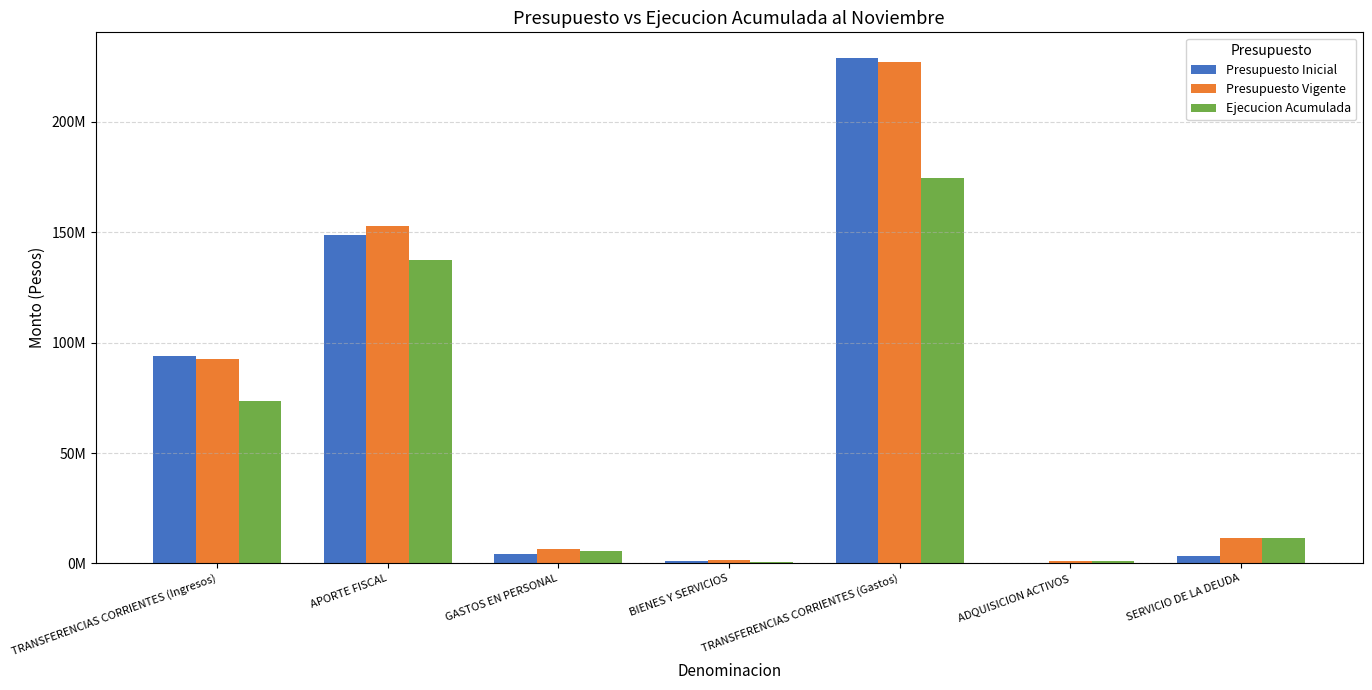

Reading left to right, transcribe all the data shown in this chart.

Presupuesto Inicial: 94167154	148898061	4368155	1272316	229167344	105401	3132884
Presupuesto Vigente: 92469286	152728076	6356858	1652316	227060656	1055597	11336713
Ejecucion Acumulada: 73692666	137381393	5398862	811678	174653246	981797	11320016